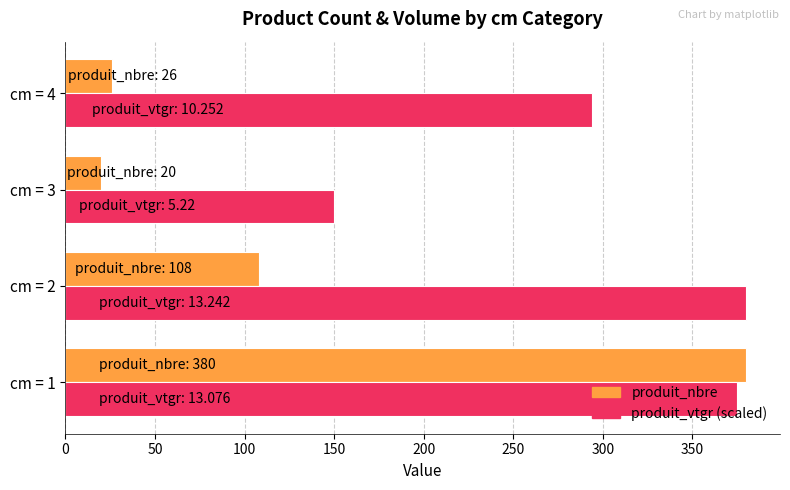

Count the number of categories in the chart.

4